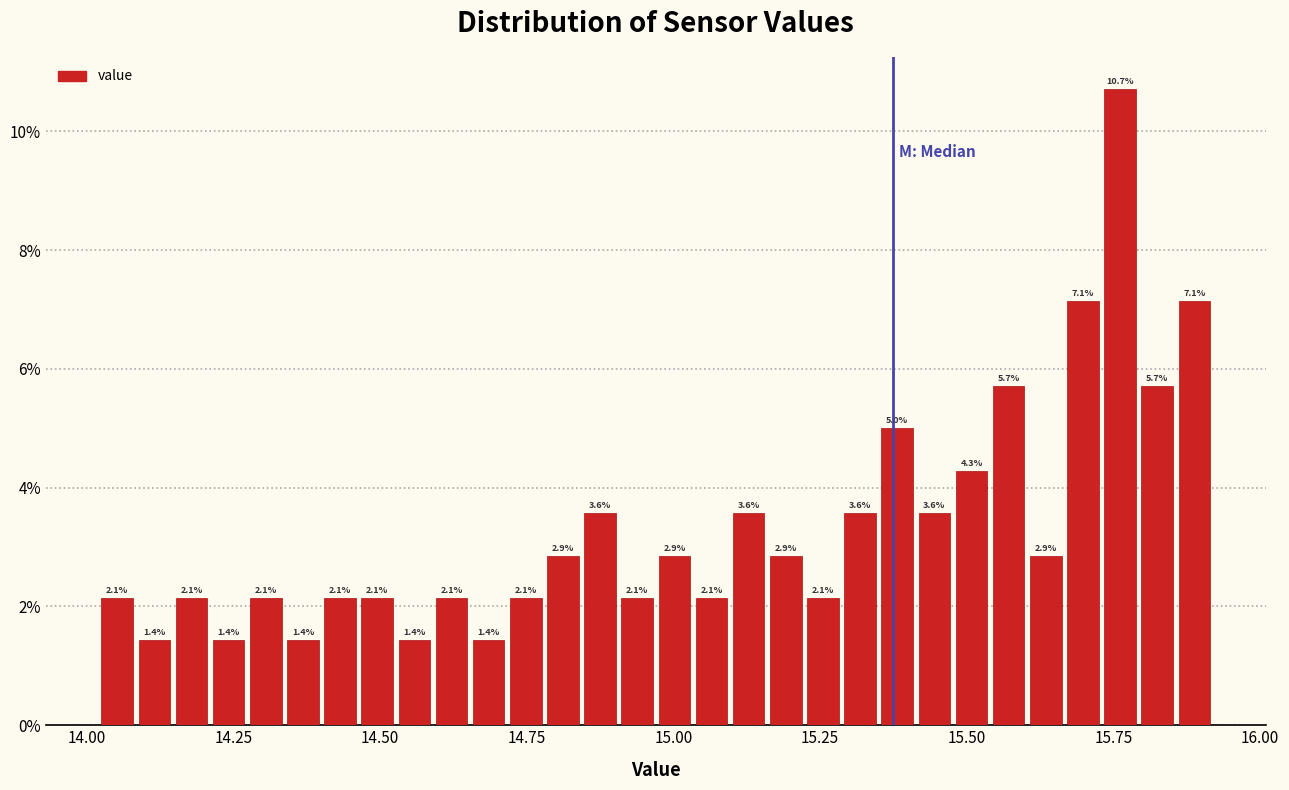

Around what value on the x-axis is the tallest bar? Give the approximate position of its centre, as read against the axis.

15.75